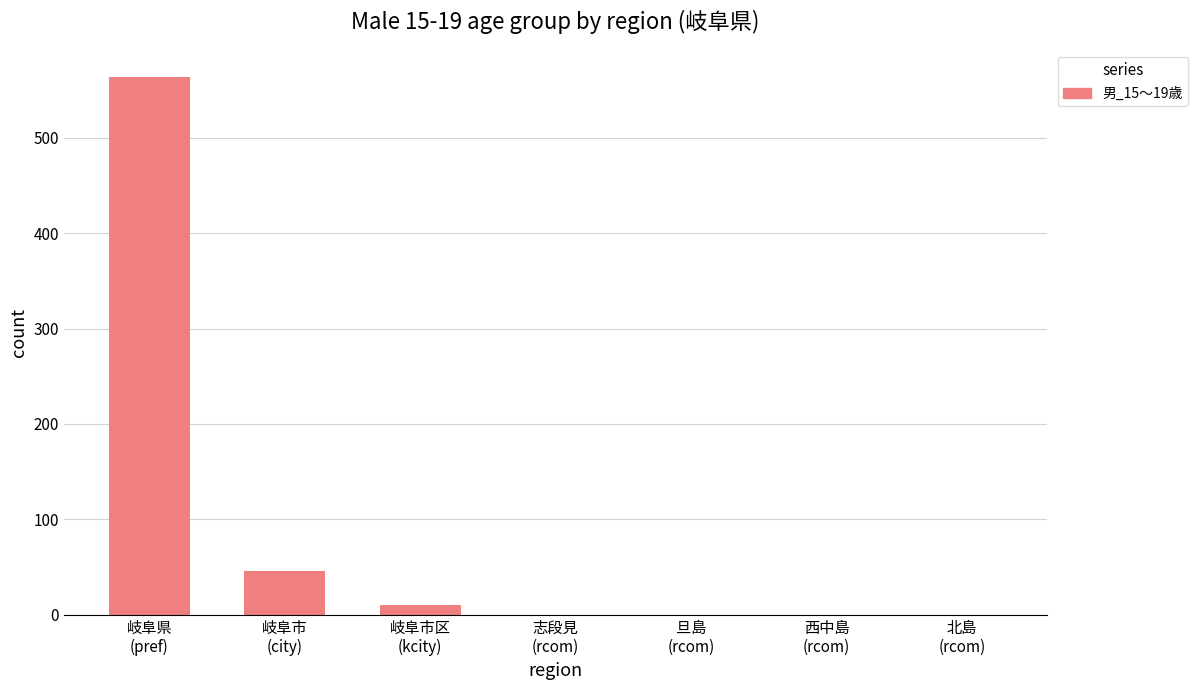

Is it true that the value at 岐阜県
(pref) is 564?

True